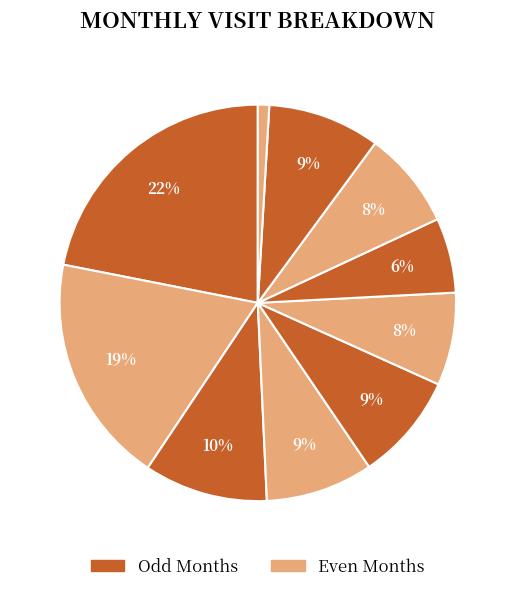

Count the number of slices in the pie.

10